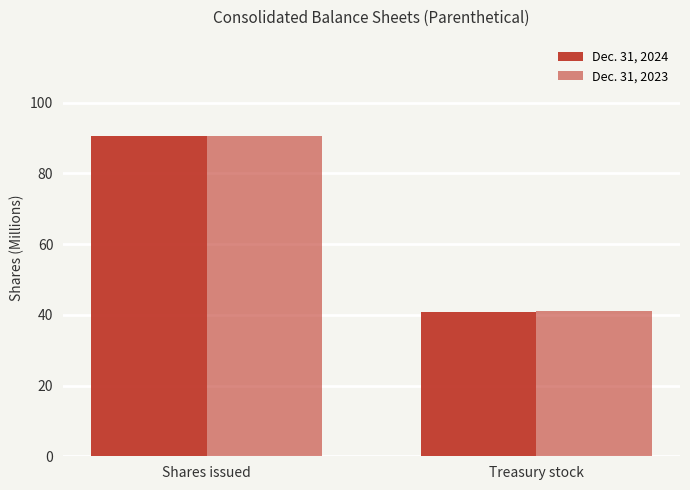

Reading left to right, extract all data points from this chart.

Dec. 31, 2024: Shares issued=90.6	Treasury stock=40.8
Dec. 31, 2023: Shares issued=90.6	Treasury stock=41.1